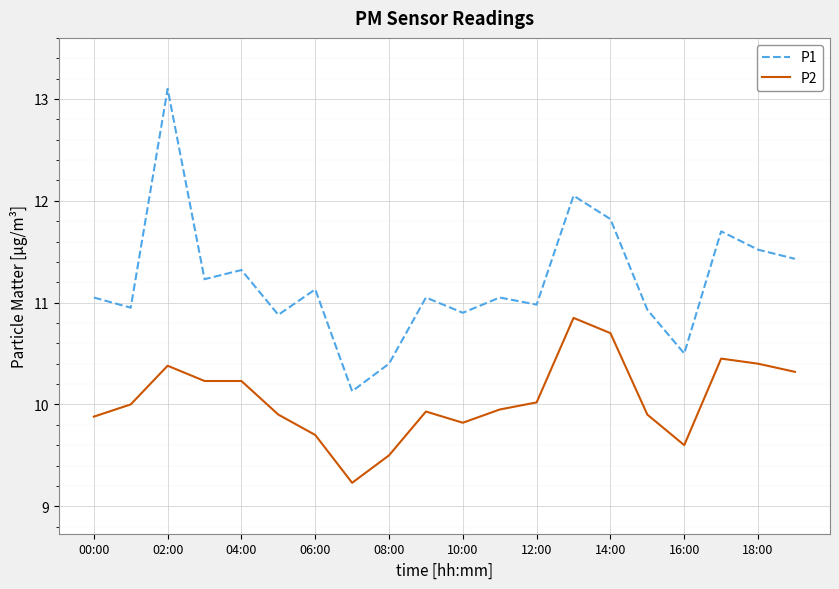

List the series in order of their overall mean, highest first.

P1, P2